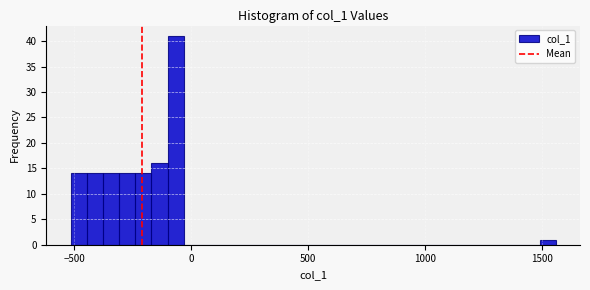

Read against the x-axis, roughly where is the centre of the tallest bar?

-50